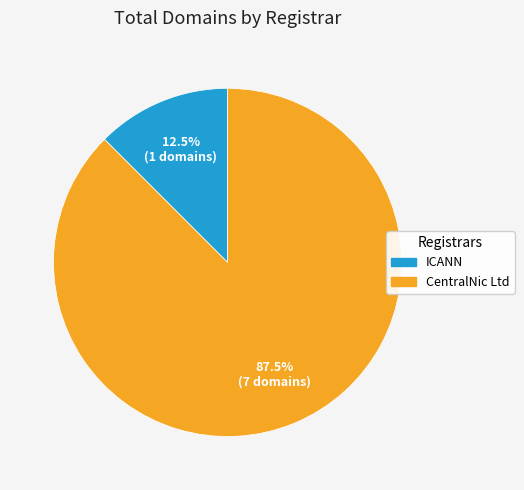

What is the majority slice?

CentralNic Ltd